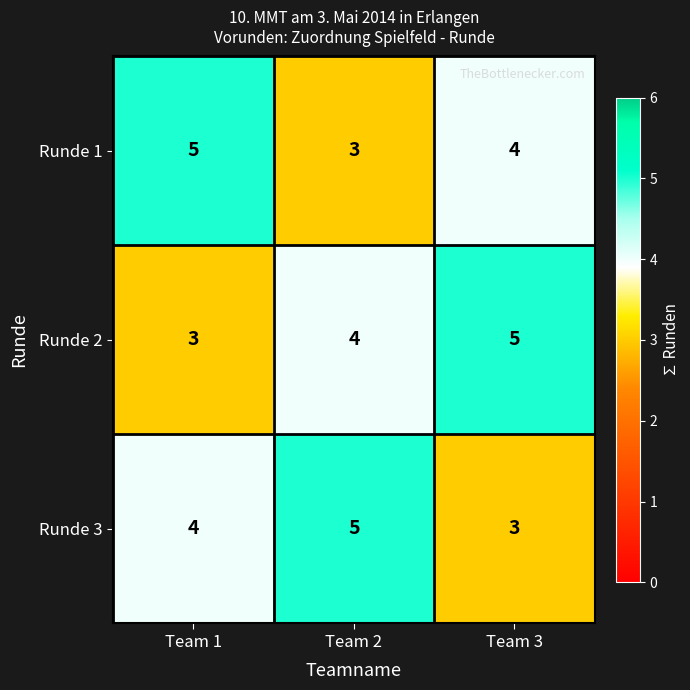

How many categories are shown in the chart?

3